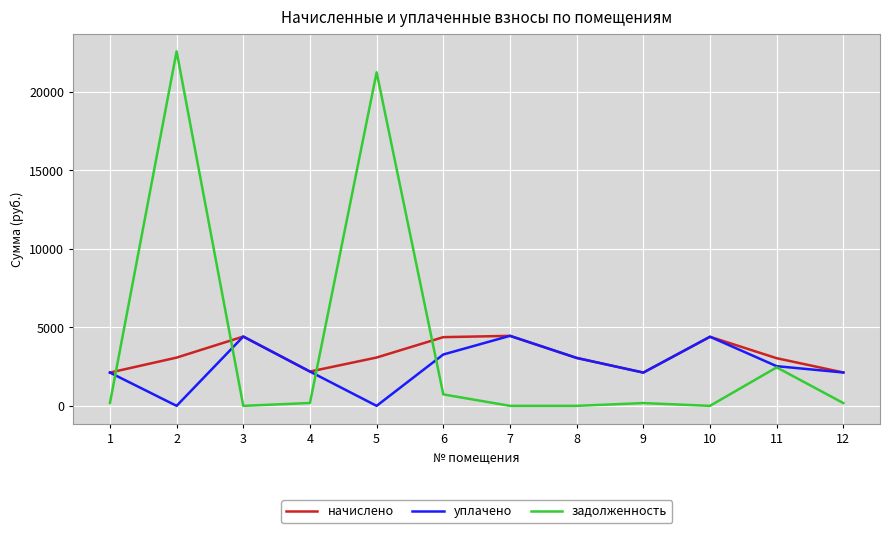

True or false: задолженность has more than 1 points higher than both neighbors.

True